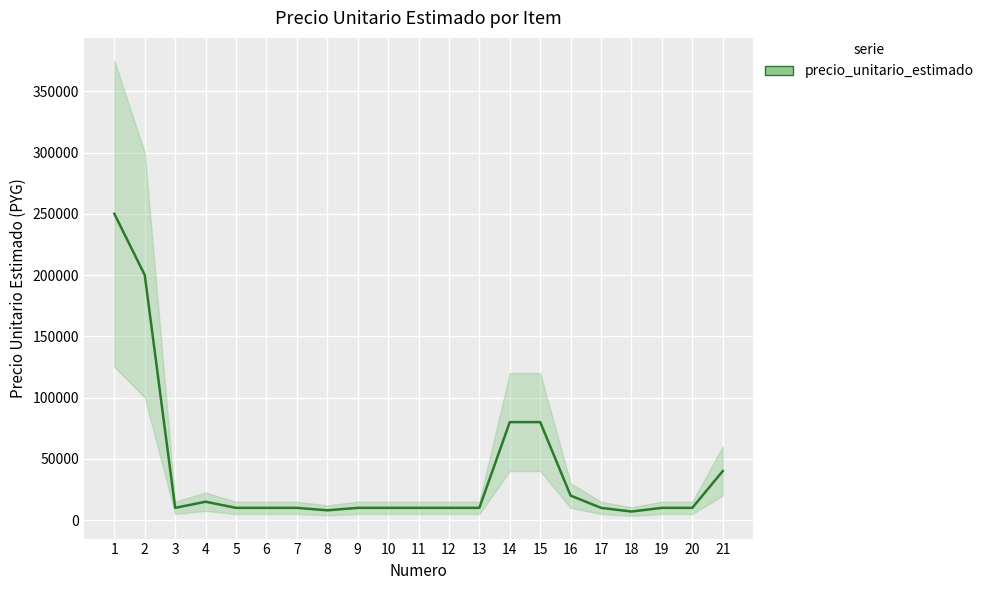

What is the average value?

39048